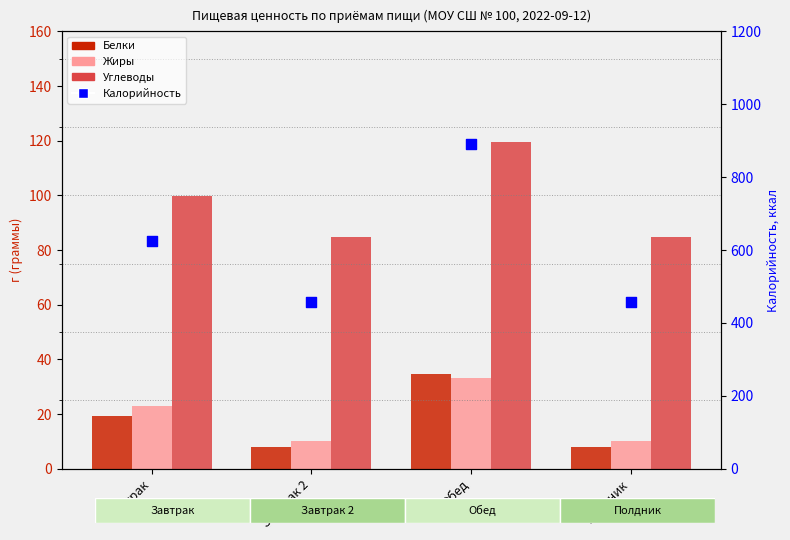

At which category is the sum across all series the highest?

Обед